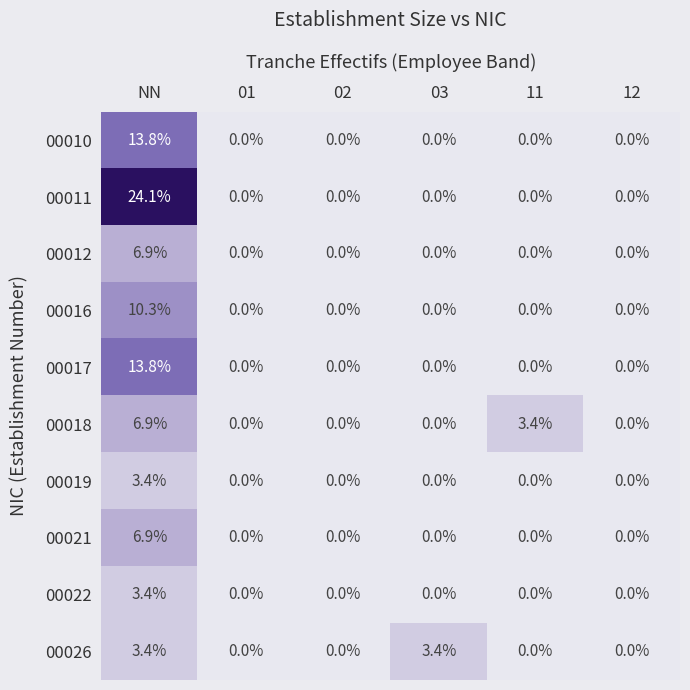

Which series has the widest spread of values?

00011